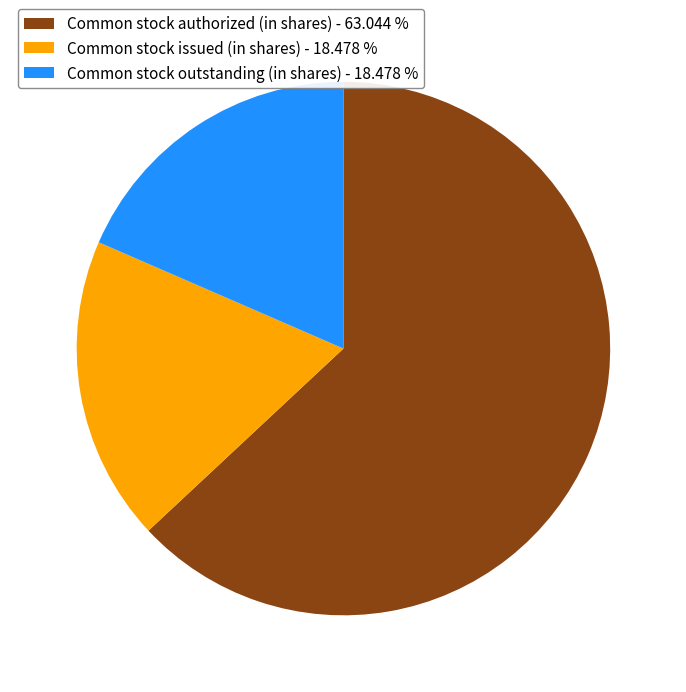

Is it true that Common stock outstanding (in shares) is 18% of the pie?

True